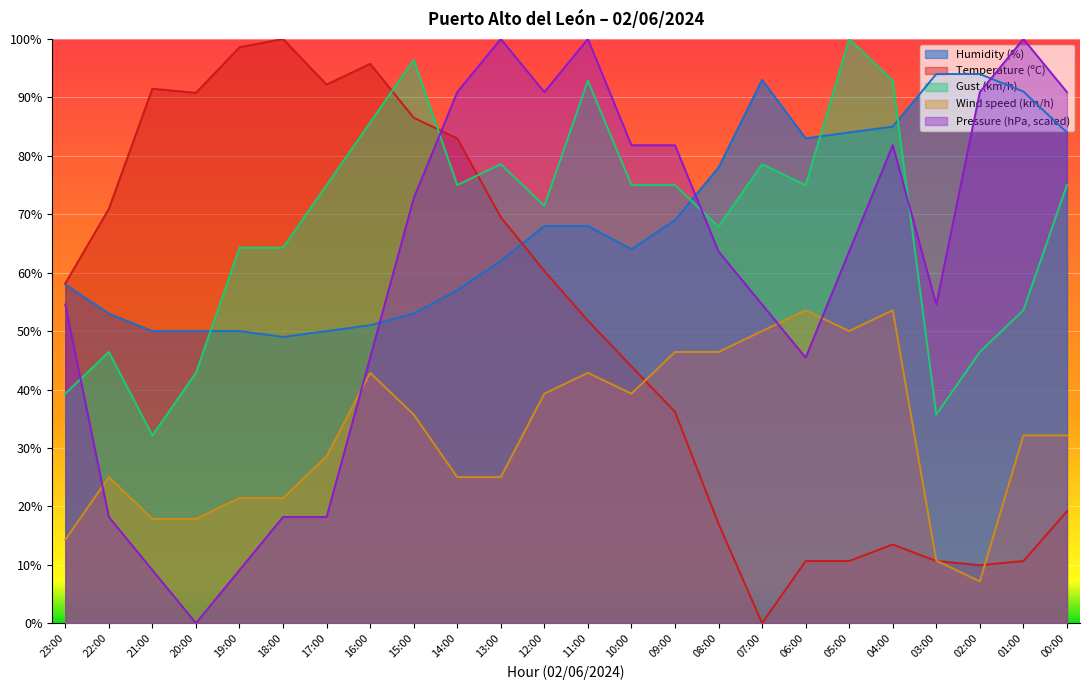

Reading left to right, extract all data points from this chart.

Temperature (ºC): 23:00=58.2	22:00=70.9	21:00=91.5	20:00=90.8	19:00=98.6	18:00=100.0	17:00=92.2	16:00=95.7	15:00=86.5	14:00=83.0	13:00=69.5	12:00=60.3	11:00=51.8	10:00=44.0	09:00=36.2	08:00=17.0	07:00=0.0	06:00=10.6	05:00=10.6	04:00=13.5	03:00=10.6	02:00=9.9	01:00=10.6	00:00=19.1
Humidity (%): 23:00=58.0	22:00=53.0	21:00=50.0	20:00=50.0	19:00=50.0	18:00=49.0	17:00=50.0	16:00=51.0	15:00=53.0	14:00=57.0	13:00=62.0	12:00=68.0	11:00=68.0	10:00=64.0	09:00=69.0	08:00=78.0	07:00=93.0	06:00=83.0	05:00=84.0	04:00=85.0	03:00=94.0	02:00=94.0	01:00=91.0	00:00=84.0
Wind speed (km/h): 23:00=14.3	22:00=25.0	21:00=17.9	20:00=17.9	19:00=21.4	18:00=21.4	17:00=28.6	16:00=42.9	15:00=35.7	14:00=25.0	13:00=25.0	12:00=39.3	11:00=42.9	10:00=39.3	09:00=46.4	08:00=46.4	07:00=50.0	06:00=53.6	05:00=50.0	04:00=53.6	03:00=10.7	02:00=7.1	01:00=32.1	00:00=32.1
Gust (km/h): 23:00=39.3	22:00=46.4	21:00=32.1	20:00=42.9	19:00=64.3	18:00=64.3	17:00=75.0	16:00=85.7	15:00=96.4	14:00=75.0	13:00=78.6	12:00=71.4	11:00=92.9	10:00=75.0	09:00=75.0	08:00=67.9	07:00=78.6	06:00=75.0	05:00=100.0	04:00=92.9	03:00=35.7	02:00=46.4	01:00=53.6	00:00=75.0
Pressure (hPa): 23:00=54.5	22:00=18.2	21:00=9.1	20:00=0.0	19:00=9.1	18:00=18.2	17:00=18.2	16:00=45.5	15:00=72.7	14:00=90.9	13:00=100.0	12:00=90.9	11:00=100.0	10:00=81.8	09:00=81.8	08:00=63.6	07:00=54.5	06:00=45.5	05:00=63.6	04:00=81.8	03:00=54.5	02:00=90.9	01:00=100.0	00:00=90.9